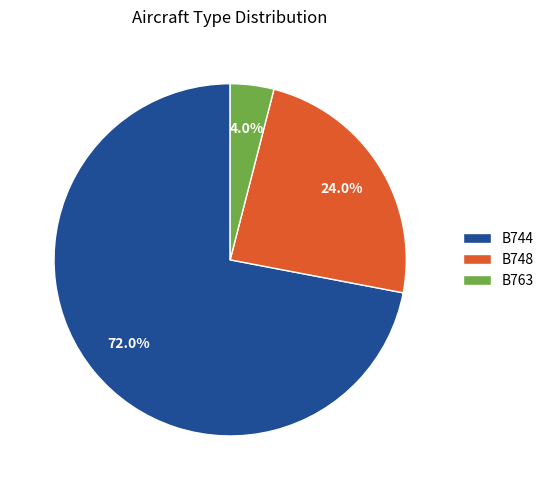

Count the number of slices in the pie.

3